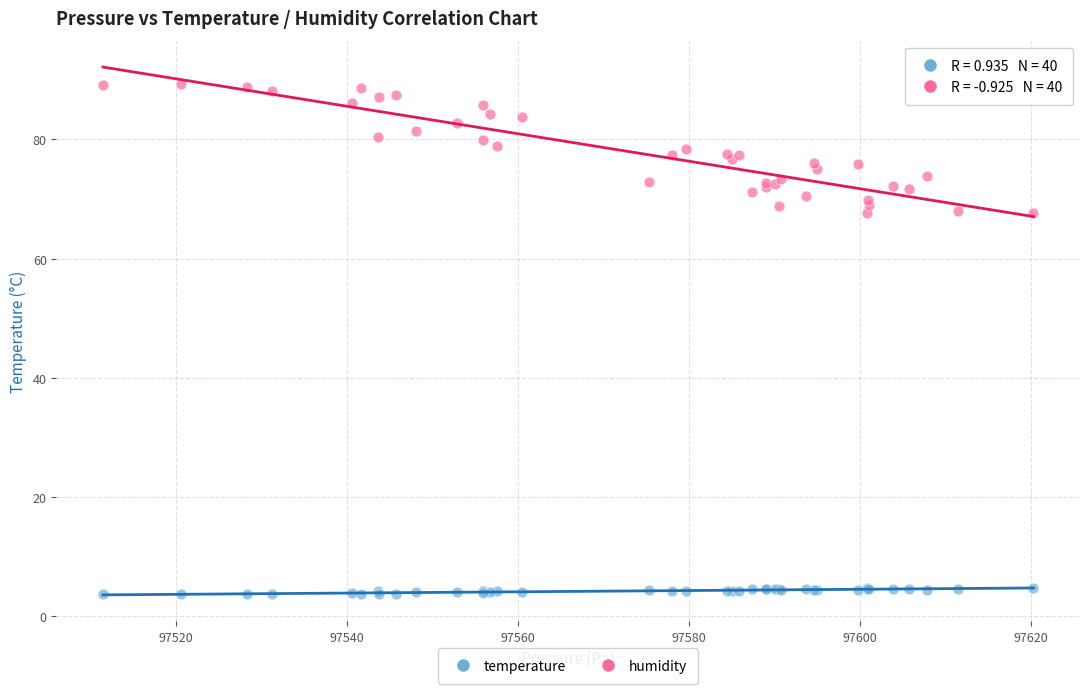

Which series contains the highest Y value?

humidity